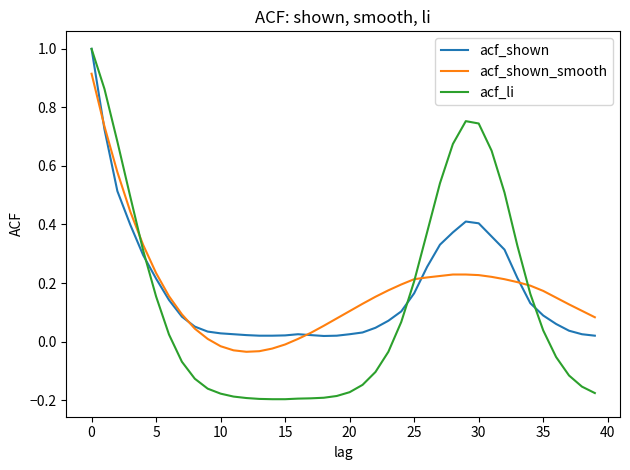

What are all the series names shown in the legend?

acf_shown, acf_shown_smooth, acf_li